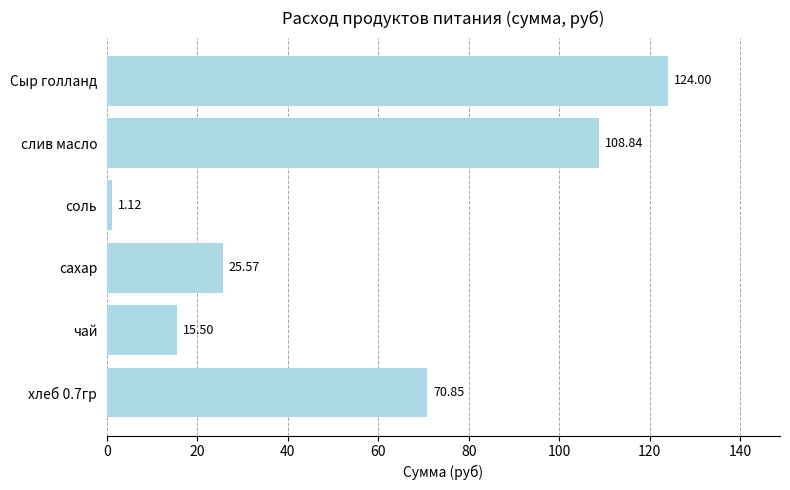

What is the difference between the second highest and second lowest values?

93.3